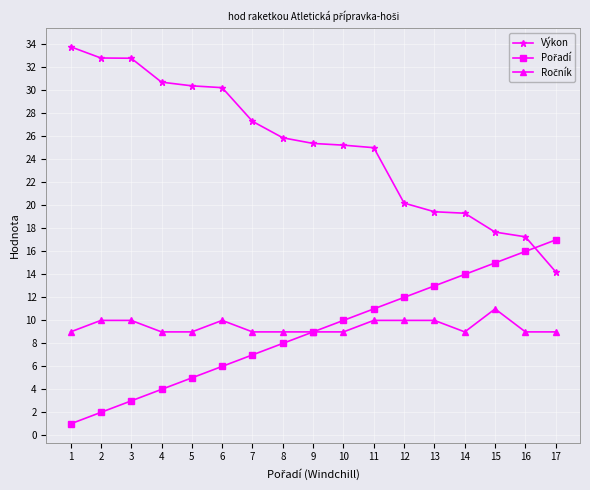

What is the difference between the highest and lowest values at 8?

17.9